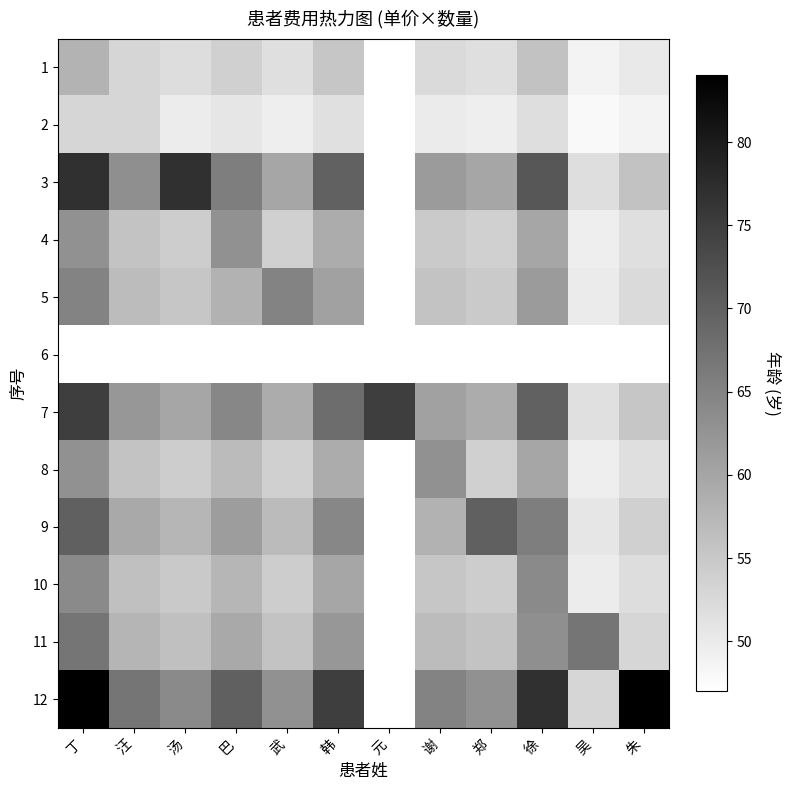

Which series has the widest spread of values?

12